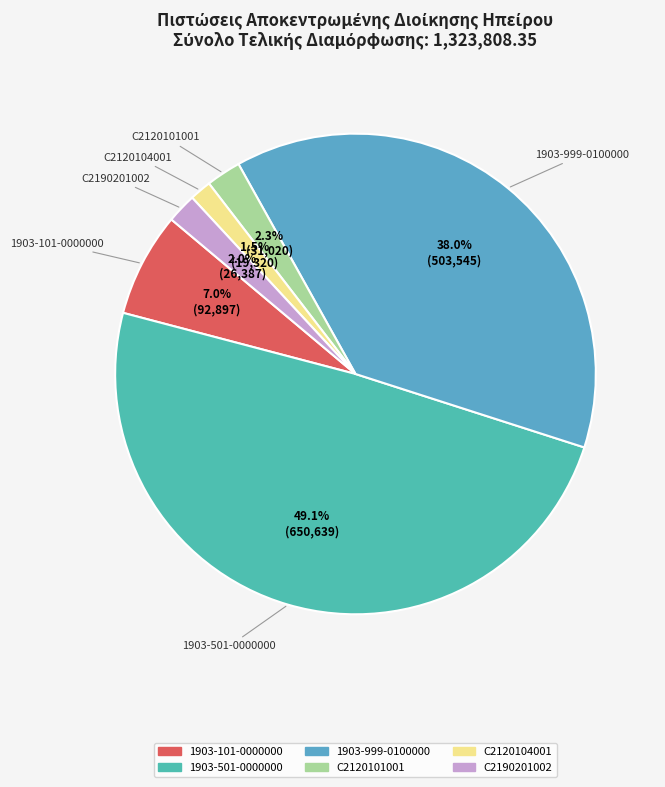

How many slices are in this pie chart?

6